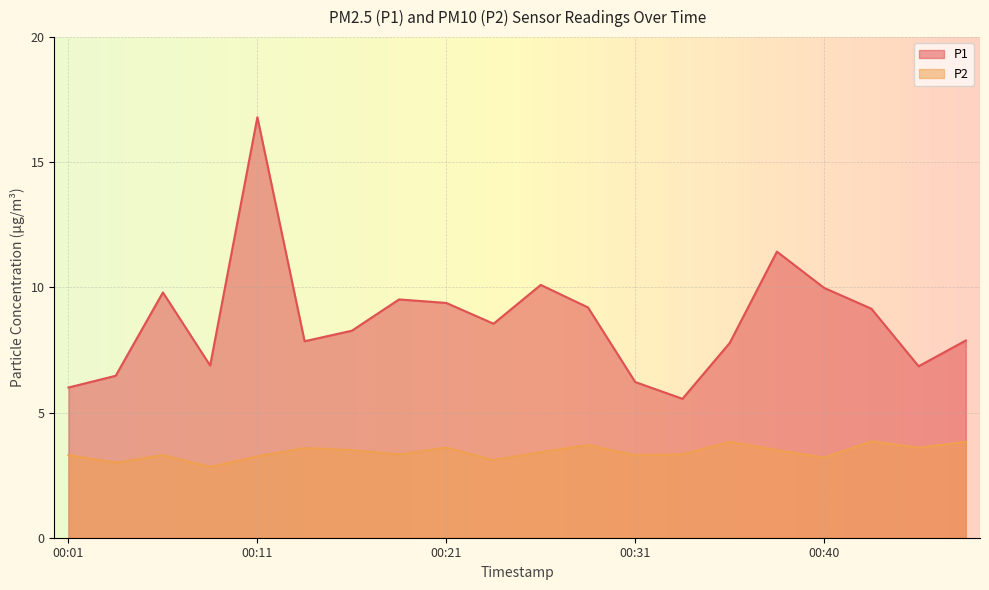

What is the average value of the P1 series?

8.7